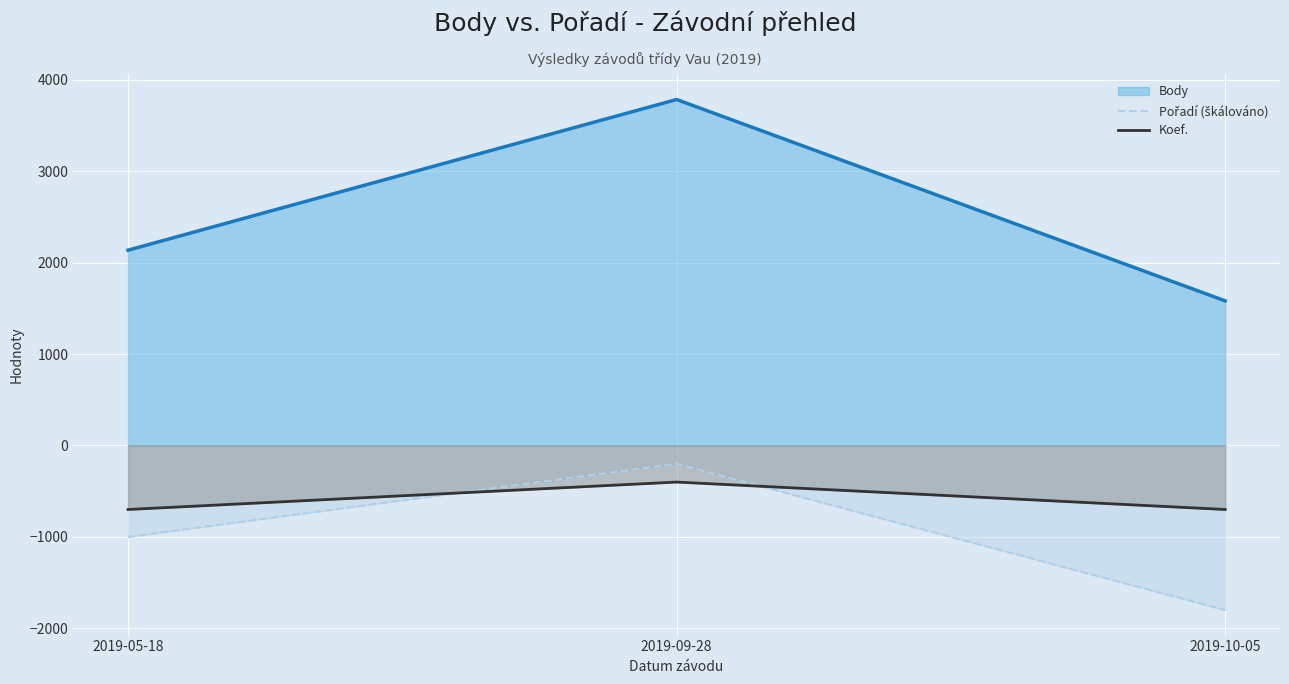

Which series has the largest total across all categories?

Body